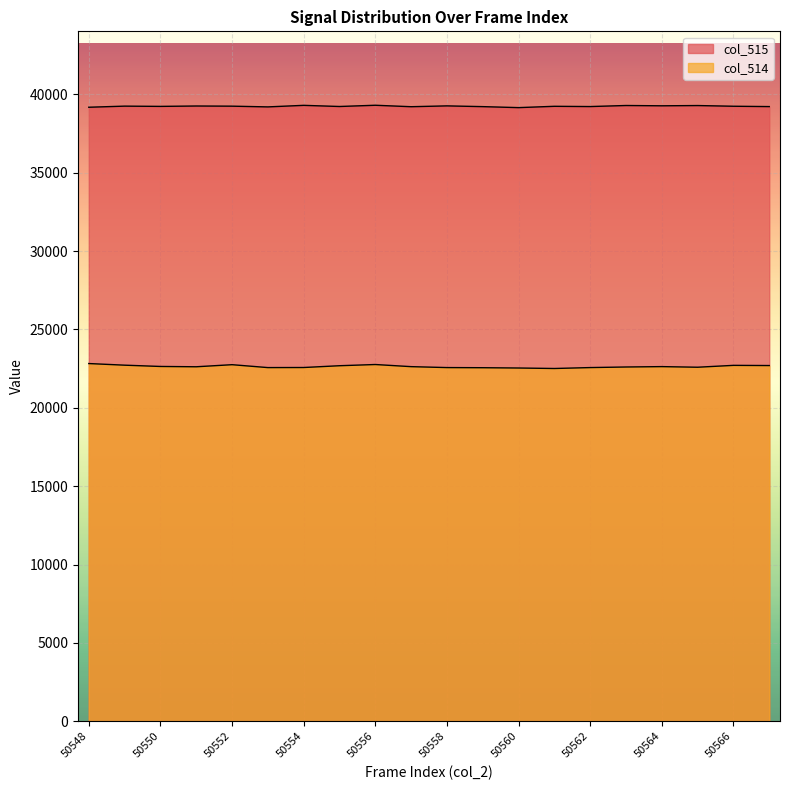

Reading right to left, extract all data points from this chart.

col_515: 50567=39216	50566=39238	50565=39282	50564=39266	50563=39285	50562=39218	50561=39234	50560=39150	50559=39213	50558=39261	50557=39208	50556=39301	50555=39222	50554=39295	50553=39196	50552=39243	50551=39253	50550=39229	50549=39245	50548=39174
col_514: 50567=22694	50566=22706	50565=22587	50564=22626	50563=22602	50562=22565	50561=22506	50560=22537	50559=22556	50558=22565	50557=22624	50556=22760	50555=22683	50554=22569	50553=22564	50552=22749	50551=22616	50550=22636	50549=22718	50548=22822